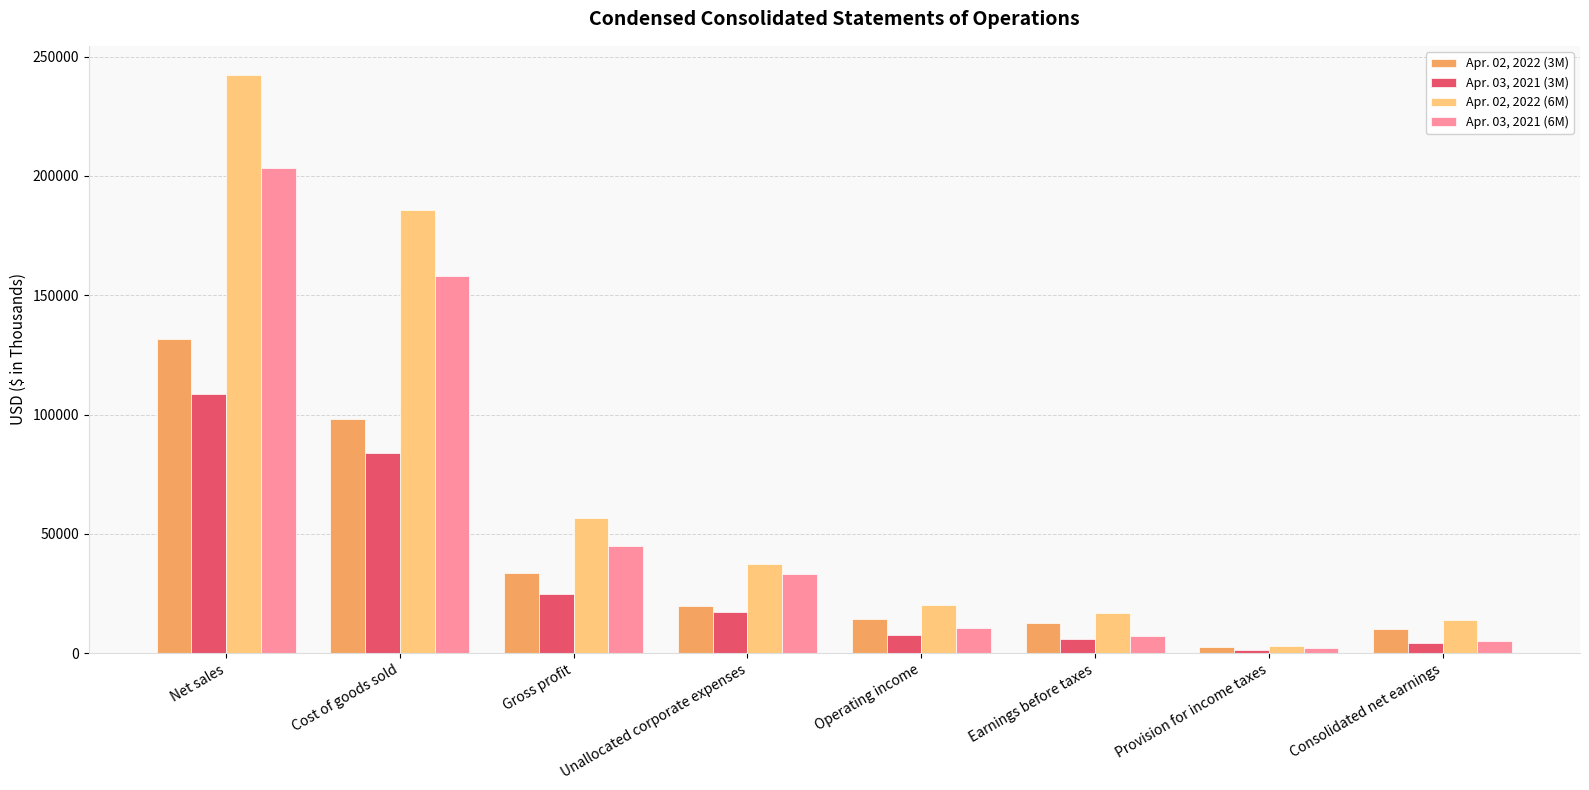

What are all the series names shown in the legend?

Apr. 02, 2022 (3M), Apr. 03, 2021 (3M), Apr. 02, 2022 (6M), Apr. 03, 2021 (6M)